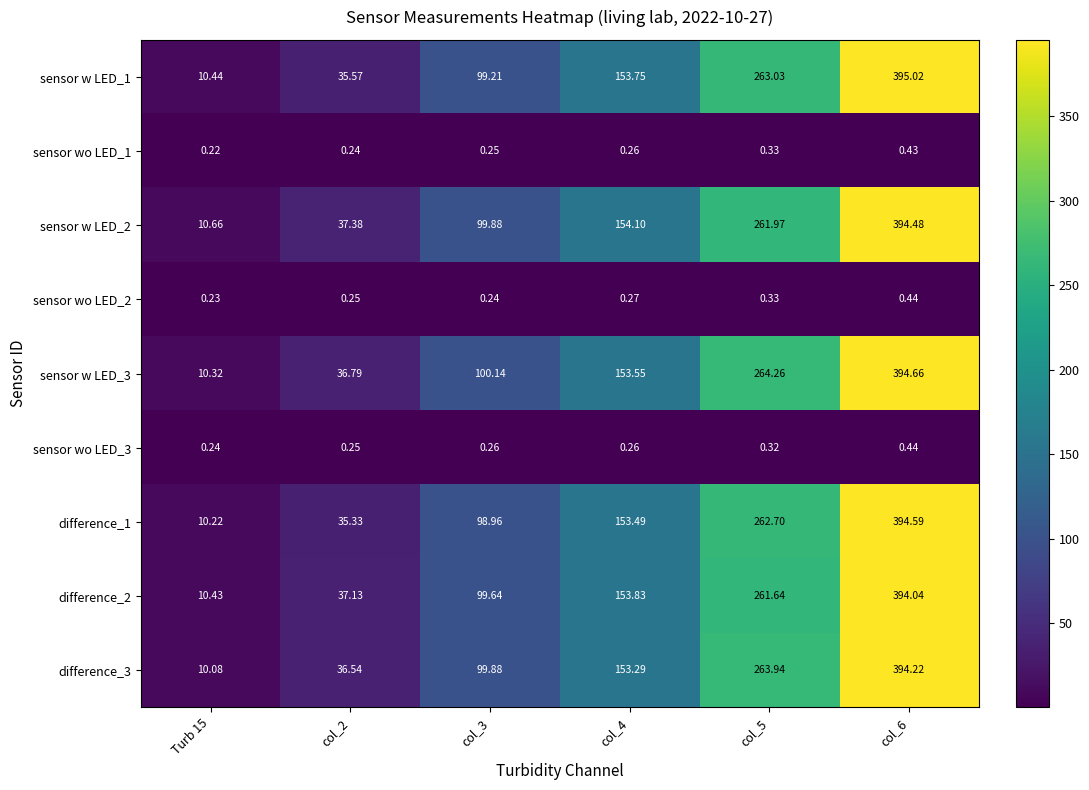

Is the value of difference_3 at col_4 greater than the value of difference_2 at col_3?

Yes